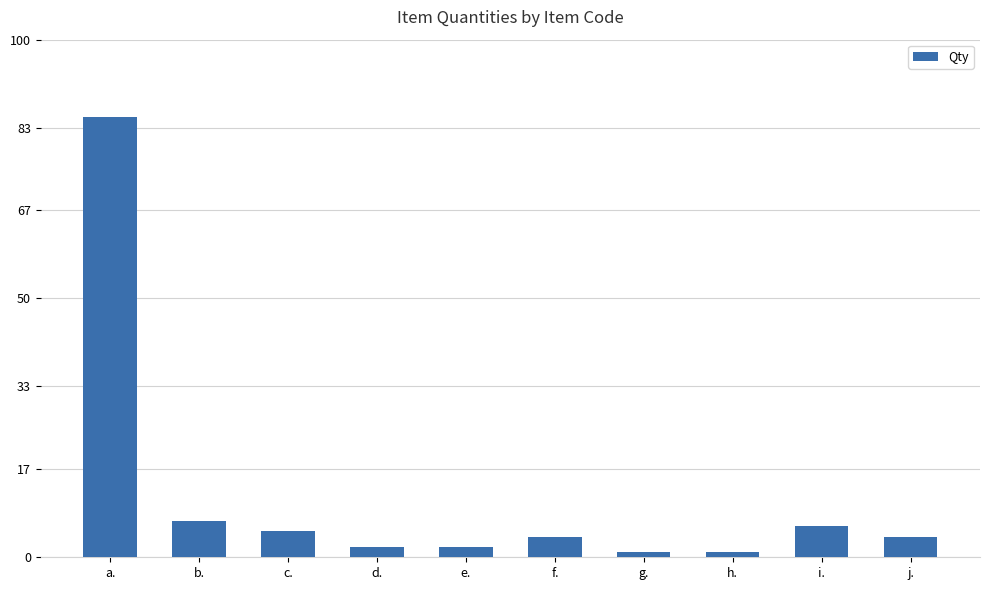

What position from the left is i.?

9